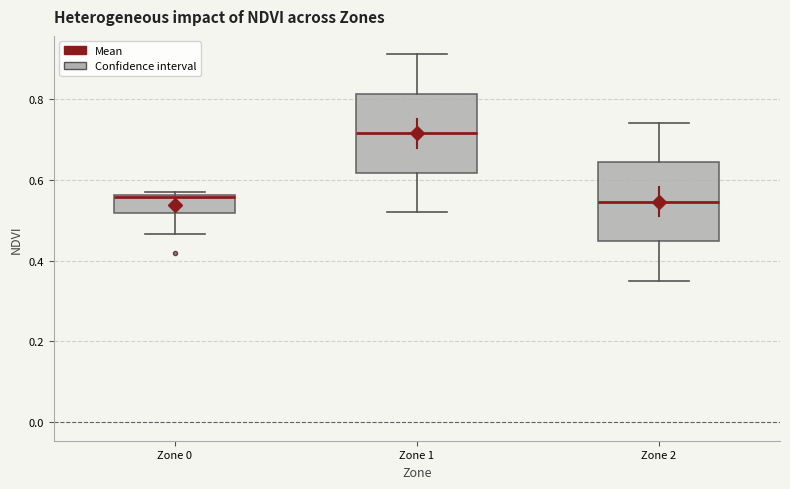

Reading left to right, transcribe this box plot: for each box, give where its median line is, the range the box spans, and where its two whiskers end, as read against the y-axis. The values are not printed on the chart, so give them approximately, as read against the axis.

Zone 0: median 0.56 (drawn on the box's upper edge), box 0.52 to 0.56, whiskers 0.46 to 0.56 (just above the box's upper edge)
Zone 1: median 0.72, box 0.62 to 0.82, whiskers 0.52 to 0.92
Zone 2: median 0.54, box 0.44 to 0.64, whiskers 0.36 to 0.74